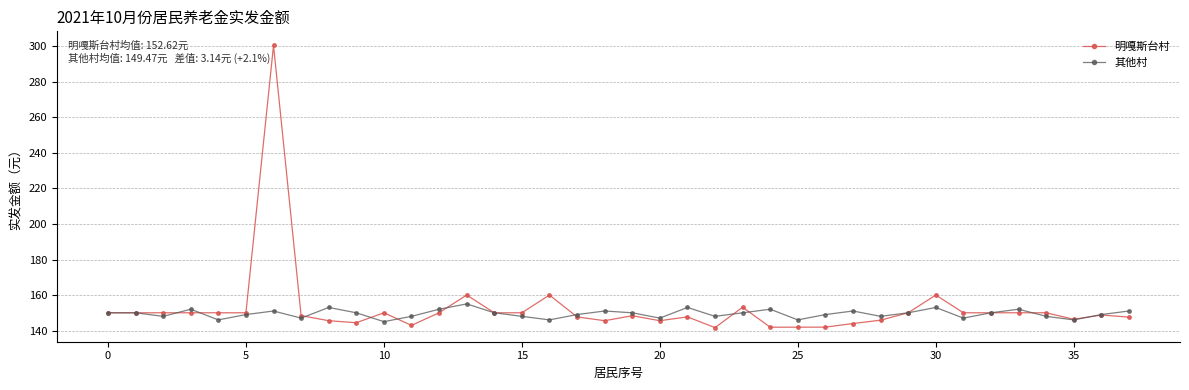

Which series has the largest range (max minus min)?

明嘎斯台村